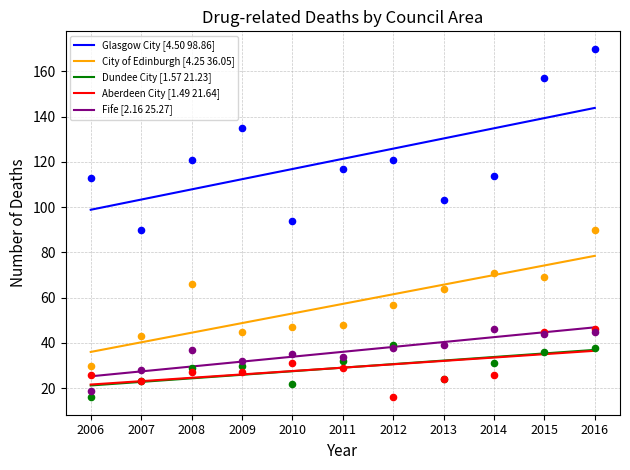

Which series has the largest Y range (max minus min)?

Glasgow City [4.50 98.86]